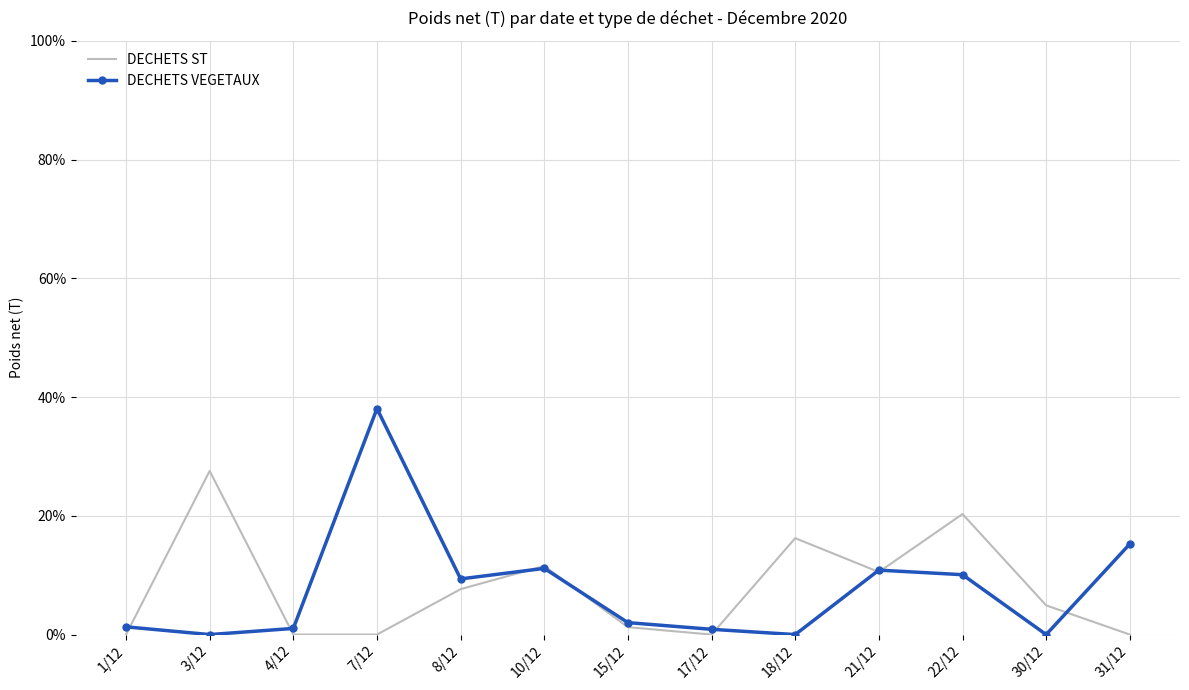

After their last crossing, which series has the higher values: DECHETS ST or DECHETS VEGETAUX?

DECHETS VEGETAUX